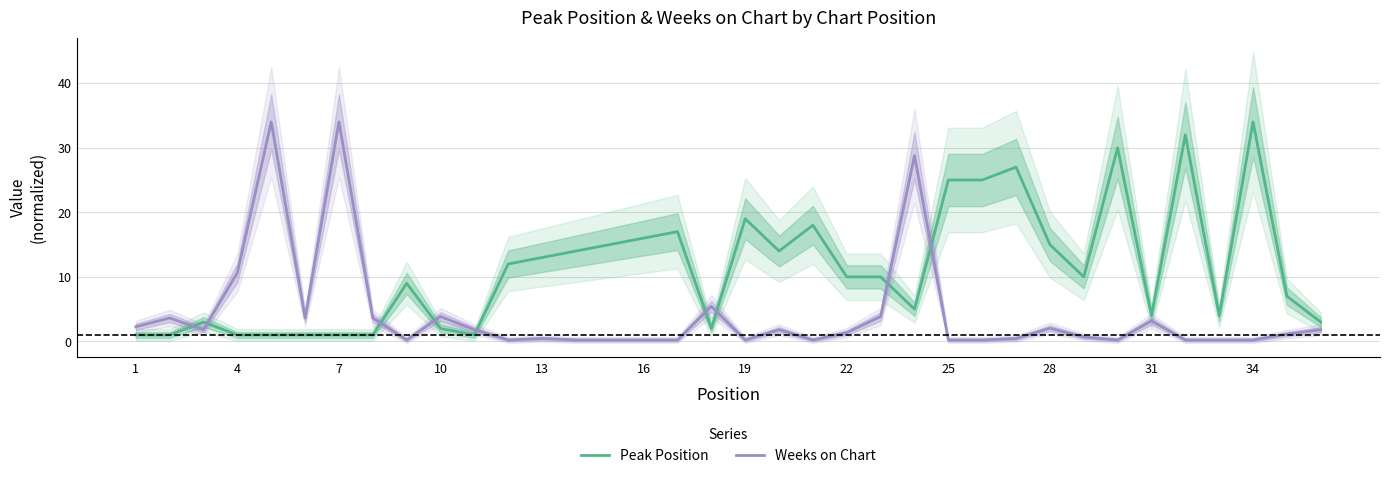

Is this an area chart (filled region under the line)?

No